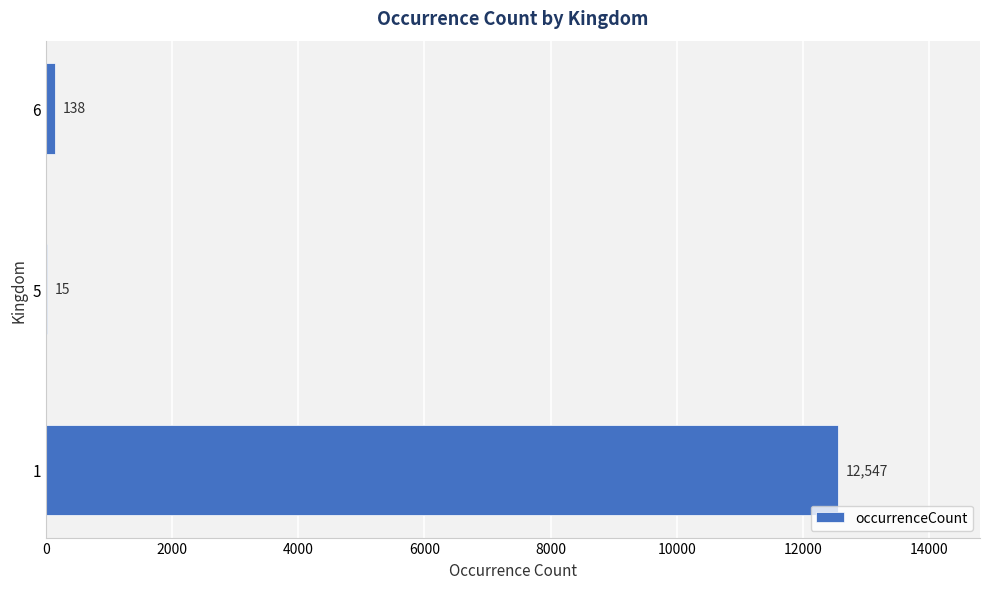

What is the average value?

4233